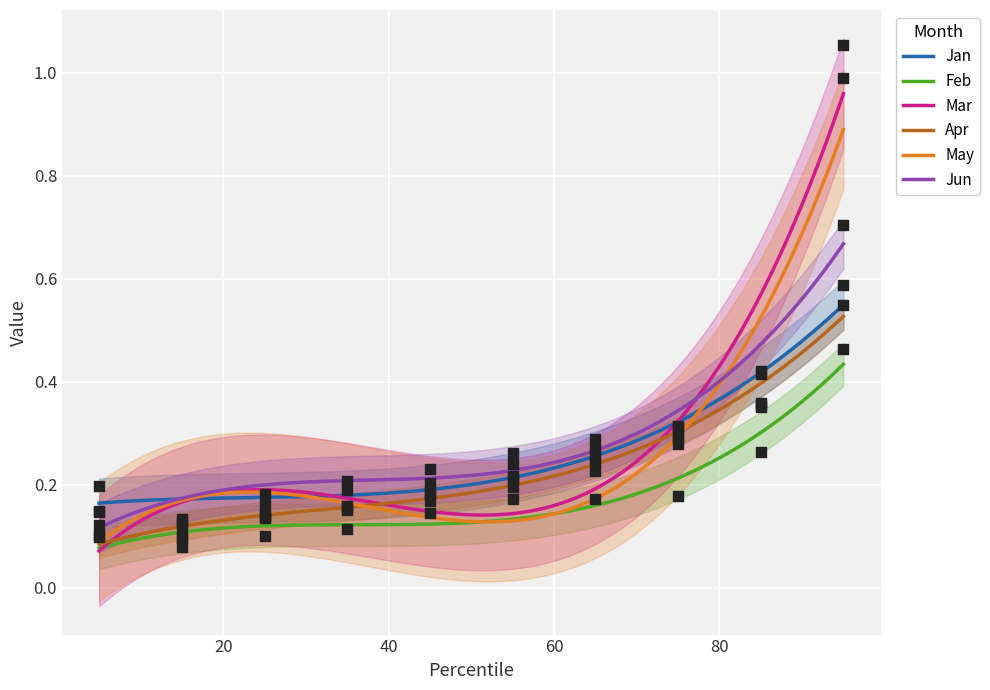

What is the total value across all series at pct55?

1.3